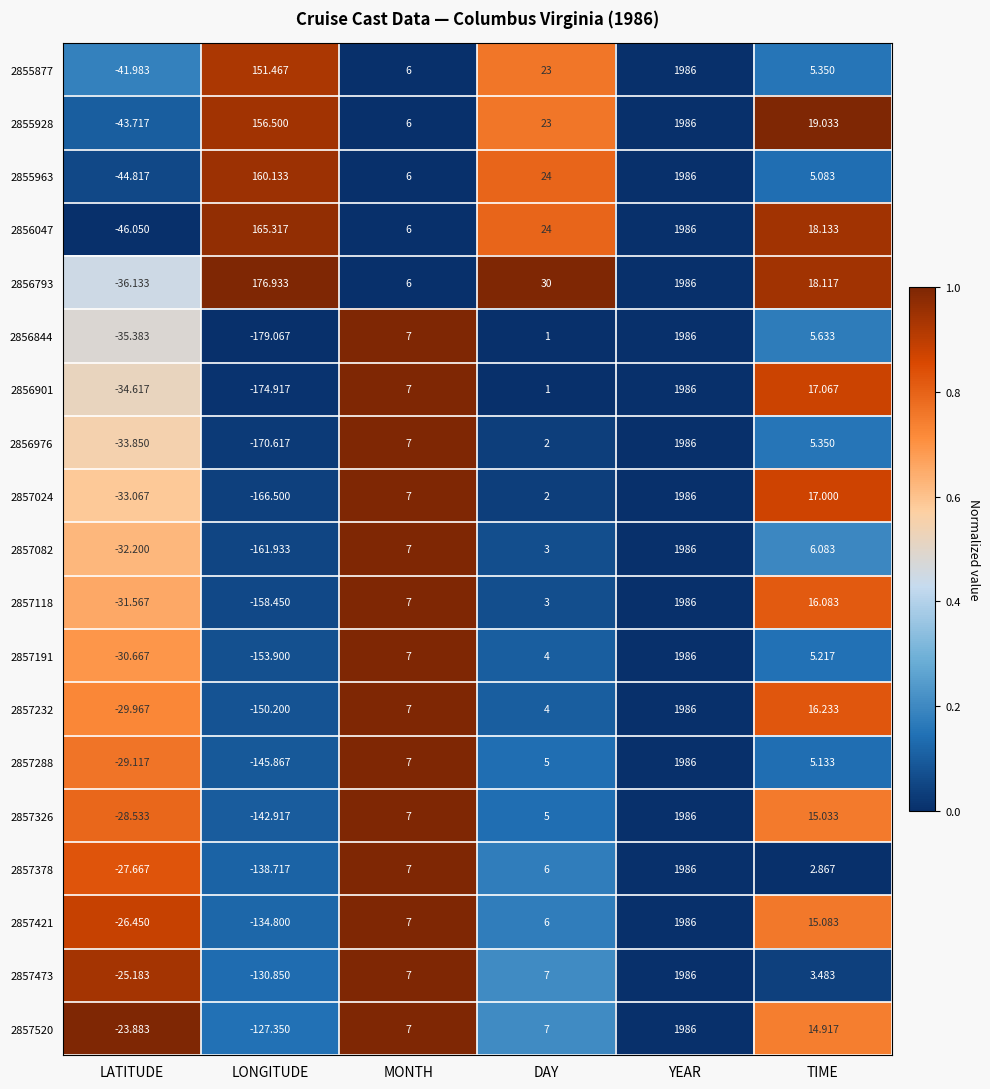

Which series changed the most between LONGITUDE and MONTH?

2856844